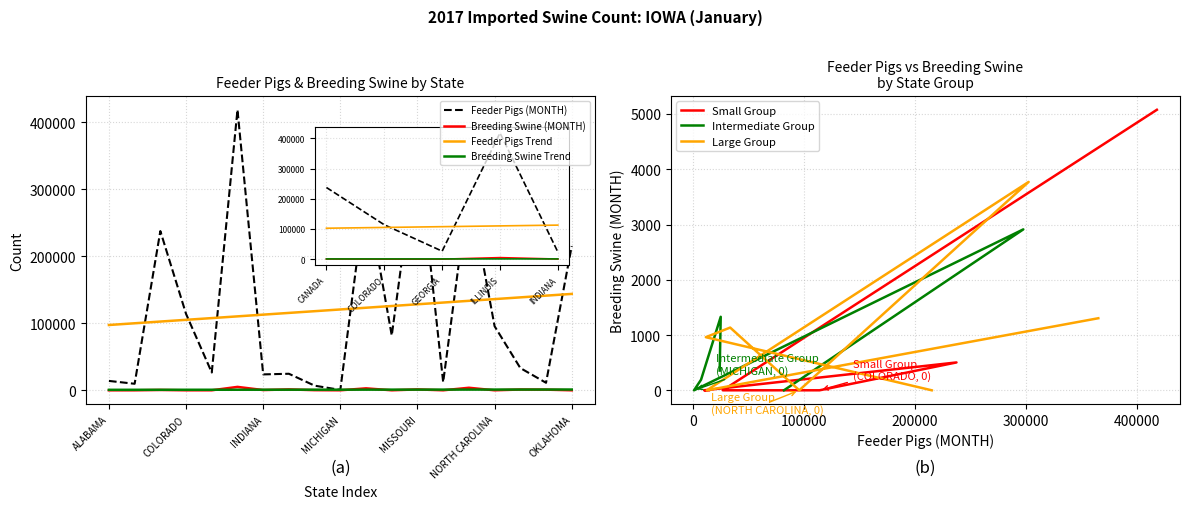

What is the difference between the highest and lowest values at OHIO?

10239